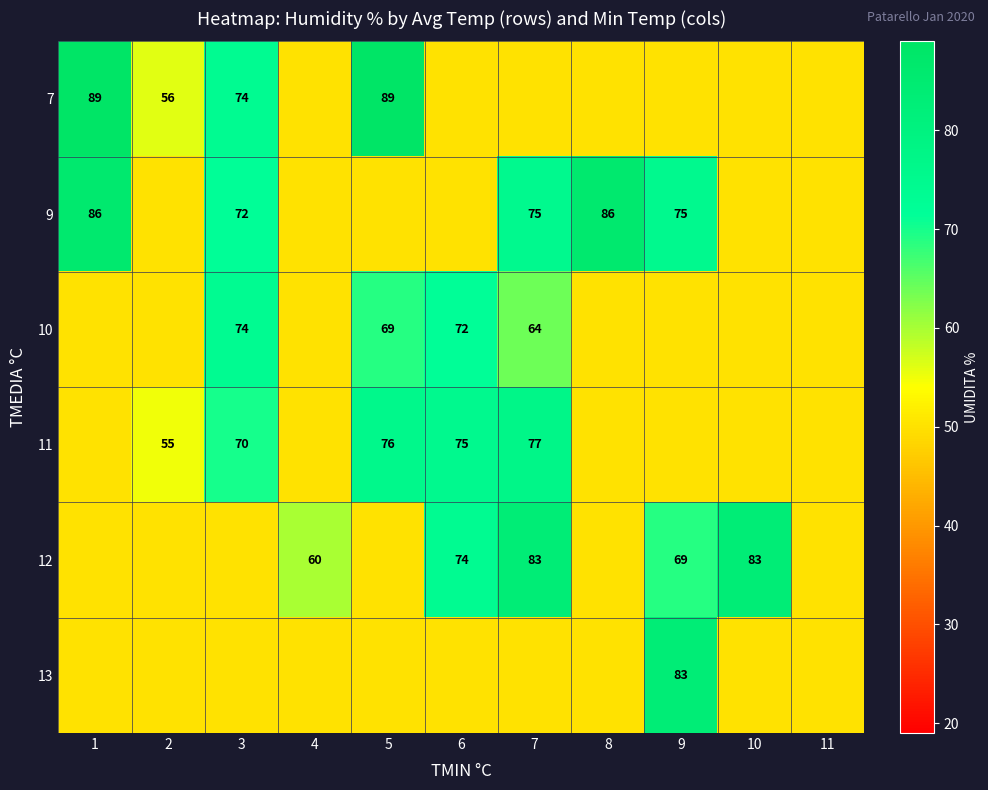

What is the sum of the 12 values at 4 and 7?

143